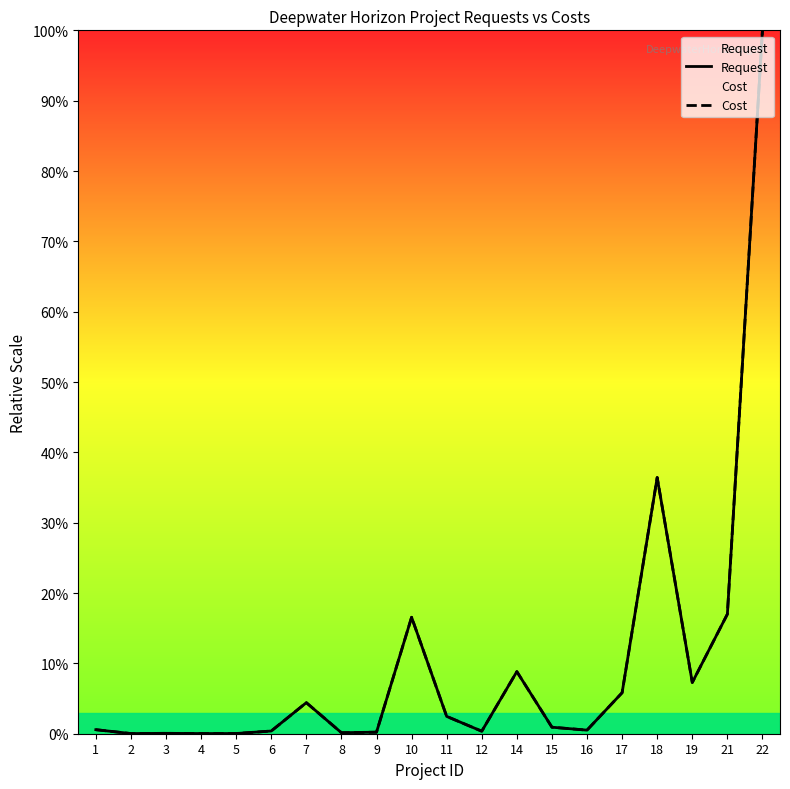

Which series changed the most between 6 and 19?

Request